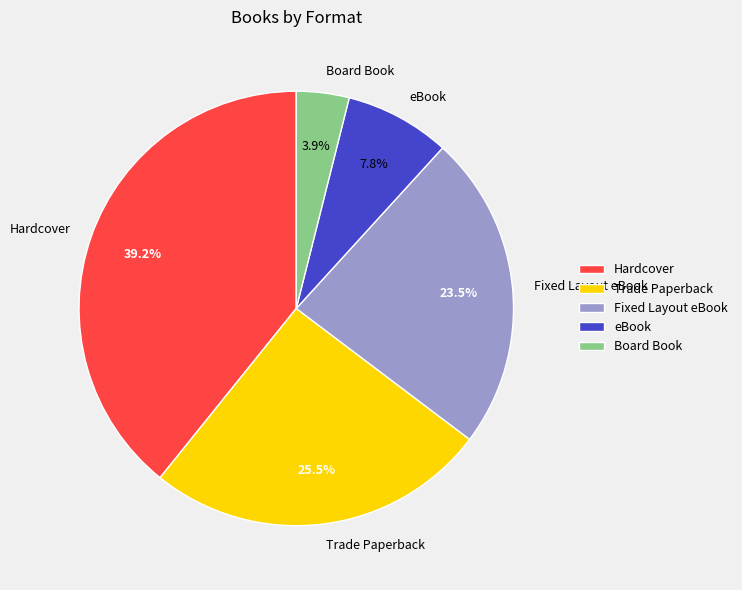

What portion of the pie excludes Trade Paperback?

74.5%